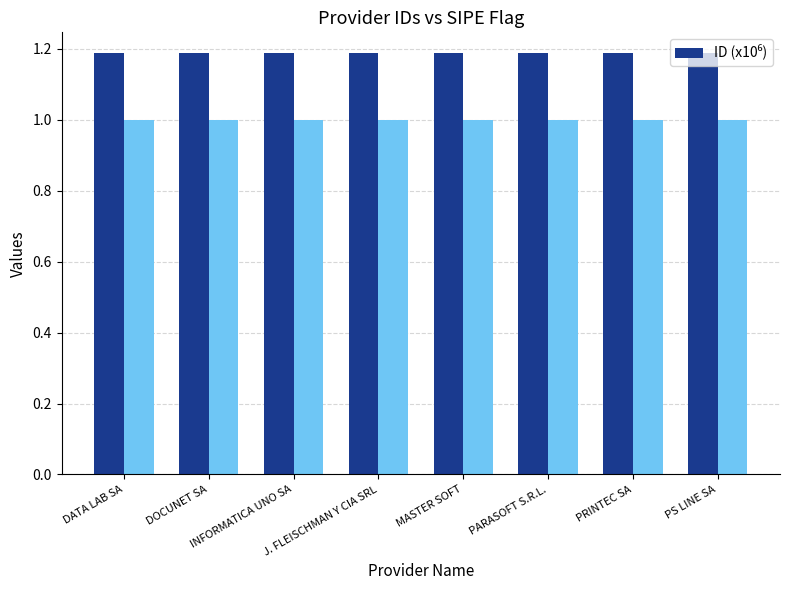

What is the value of the 1st bar from the left?

1.2